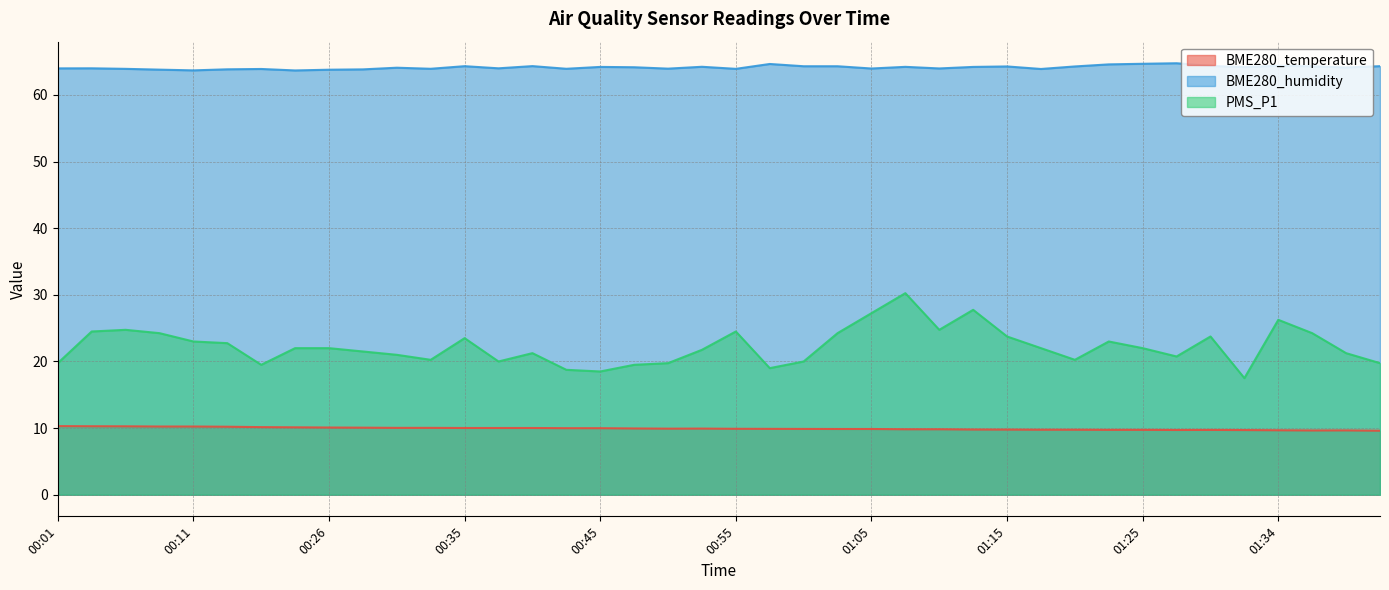

What is the difference between the BME280_humidity values at 00:13 and 01:32?

0.3